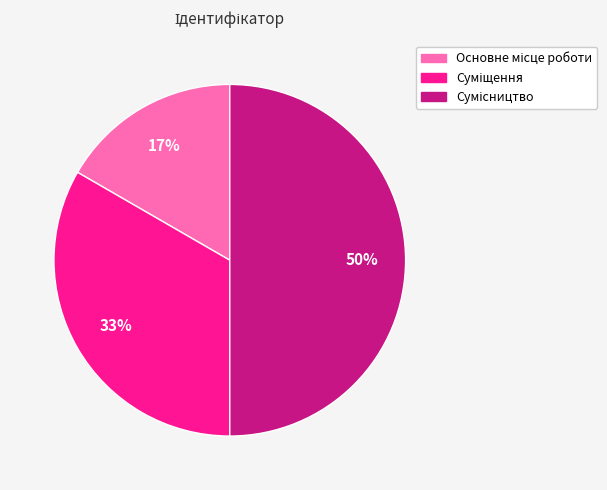

To the nearest percent, what is the difference between the largest and smallest slice percentages?

33%